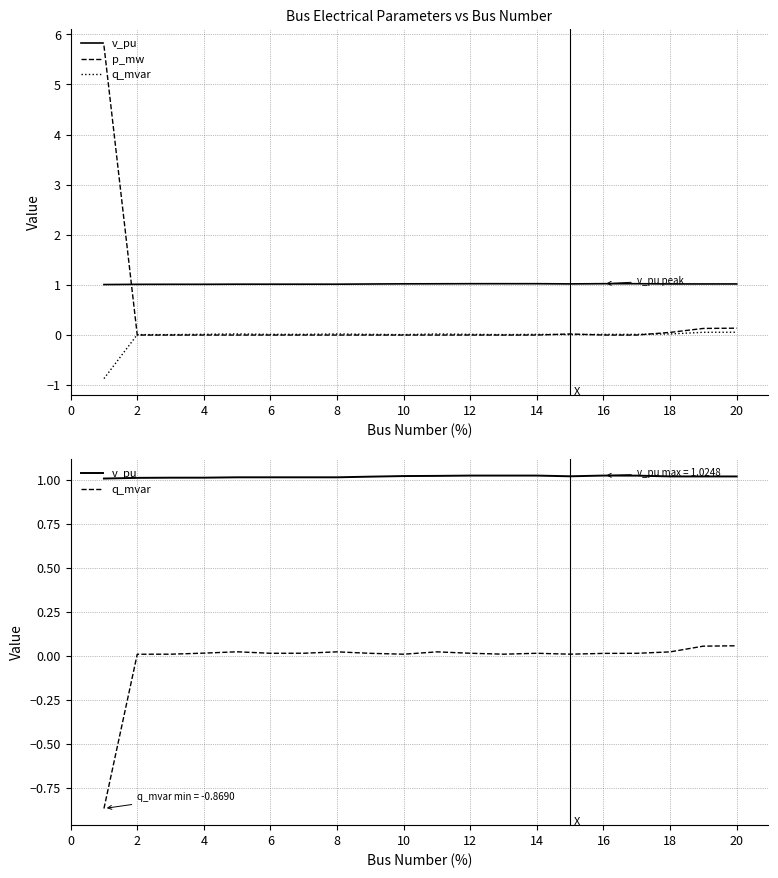

Which series ends up on top after the final intersection of p_mw and q_mvar?

p_mw